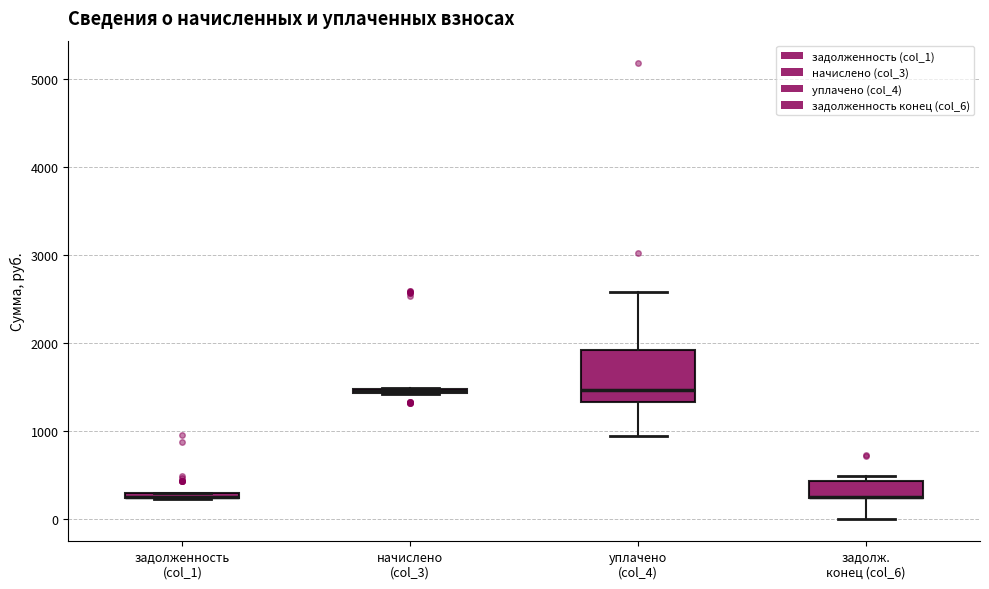

Comparing the boxes themselves (not the whiskers), which one is the tallest?

уплачено (col_4)